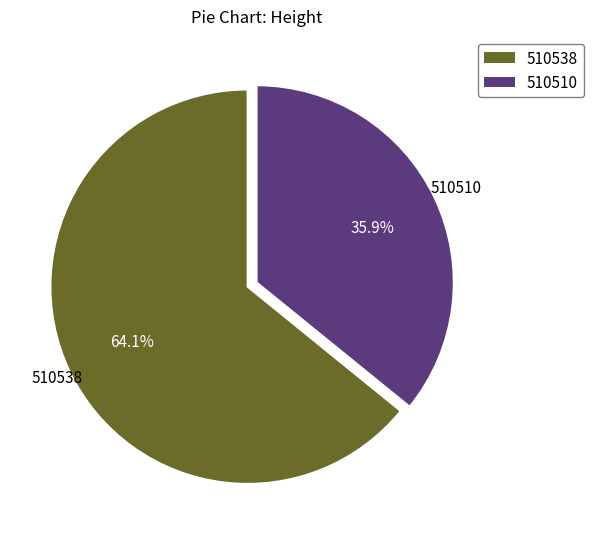

Rank the categories by value from lowest to highest.

510510, 510538